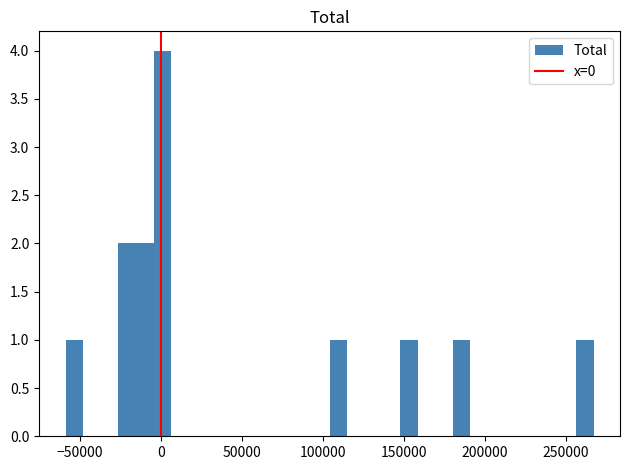

Read against the x-axis, roughly where is the centre of the tallest bar?

0